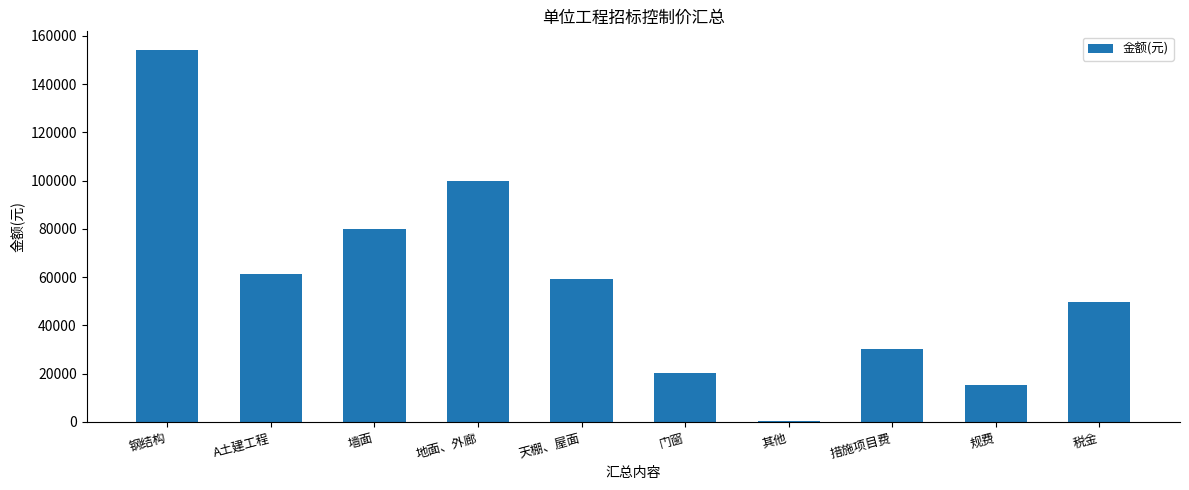

What is the maximum value shown in the chart?

154137.6